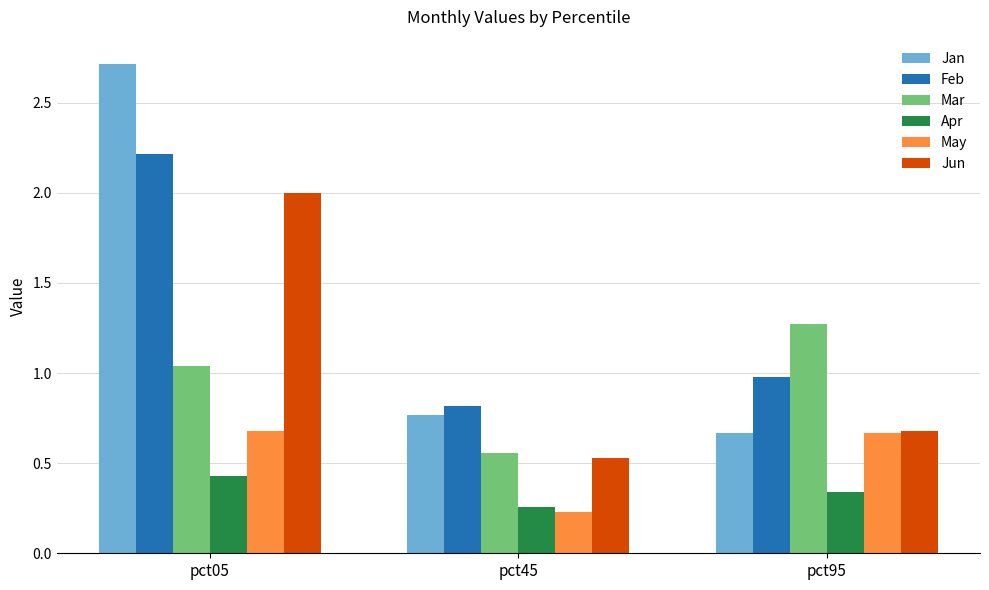

At which label does Feb reach its peak?

pct05